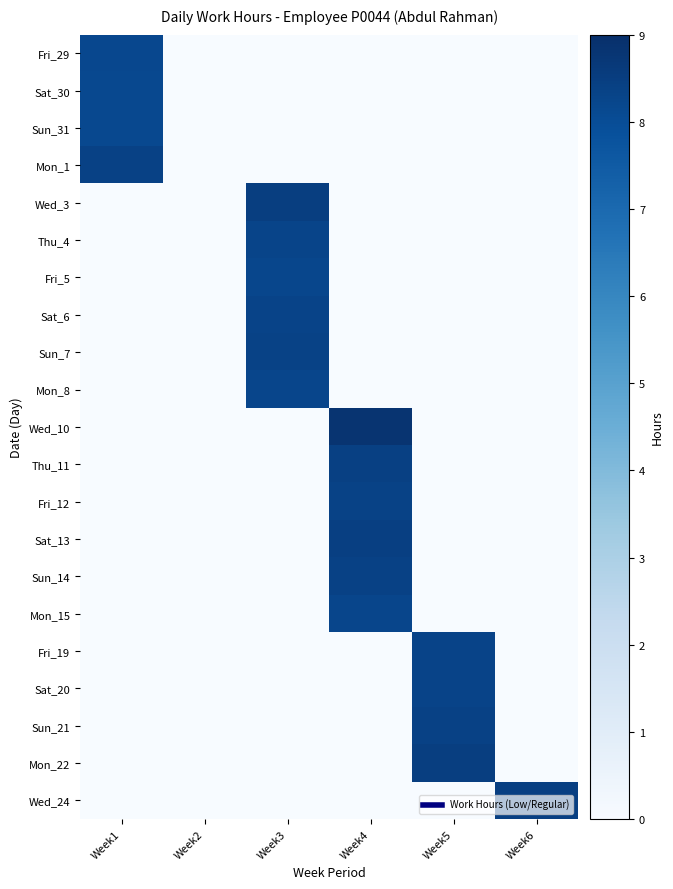

Reading left to right, extract all data points from this chart.

Fri_29: Week1=8.2	Week2=0.0	Week3=0.0	Week4=0.0	Week5=0.0	Week6=0.0
Sat_30: Week1=8.1	Week2=0.0	Week3=0.0	Week4=0.0	Week5=0.0	Week6=0.0
Sun_31: Week1=8.2	Week2=0.0	Week3=0.0	Week4=0.0	Week5=0.0	Week6=0.0
Mon_1: Week1=8.4	Week2=0.0	Week3=0.0	Week4=0.0	Week5=0.0	Week6=0.0
Wed_3: Week1=0.0	Week2=0.0	Week3=8.5	Week4=0.0	Week5=0.0	Week6=0.0
Thu_4: Week1=0.0	Week2=0.0	Week3=8.3	Week4=0.0	Week5=0.0	Week6=0.0
Fri_5: Week1=0.0	Week2=0.0	Week3=8.2	Week4=0.0	Week5=0.0	Week6=0.0
Sat_6: Week1=0.0	Week2=0.0	Week3=8.3	Week4=0.0	Week5=0.0	Week6=0.0
Sun_7: Week1=0.0	Week2=0.0	Week3=8.3	Week4=0.0	Week5=0.0	Week6=0.0
Mon_8: Week1=0.0	Week2=0.0	Week3=8.2	Week4=0.0	Week5=0.0	Week6=0.0
Wed_10: Week1=0.0	Week2=0.0	Week3=0.0	Week4=8.8	Week5=0.0	Week6=0.0
Thu_11: Week1=0.0	Week2=0.0	Week3=0.0	Week4=8.4	Week5=0.0	Week6=0.0
Fri_12: Week1=0.0	Week2=0.0	Week3=0.0	Week4=8.4	Week5=0.0	Week6=0.0
Sat_13: Week1=0.0	Week2=0.0	Week3=0.0	Week4=8.4	Week5=0.0	Week6=0.0
Sun_14: Week1=0.0	Week2=0.0	Week3=0.0	Week4=8.4	Week5=0.0	Week6=0.0
Mon_15: Week1=0.0	Week2=0.0	Week3=0.0	Week4=8.3	Week5=0.0	Week6=0.0
Fri_19: Week1=0.0	Week2=0.0	Week3=0.0	Week4=0.0	Week5=8.3	Week6=0.0
Sat_20: Week1=0.0	Week2=0.0	Week3=0.0	Week4=0.0	Week5=8.3	Week6=0.0
Sun_21: Week1=0.0	Week2=0.0	Week3=0.0	Week4=0.0	Week5=8.4	Week6=0.0
Mon_22: Week1=0.0	Week2=0.0	Week3=0.0	Week4=0.0	Week5=8.5	Week6=0.0
Wed_24: Week1=0.0	Week2=0.0	Week3=0.0	Week4=0.0	Week5=0.0	Week6=8.5